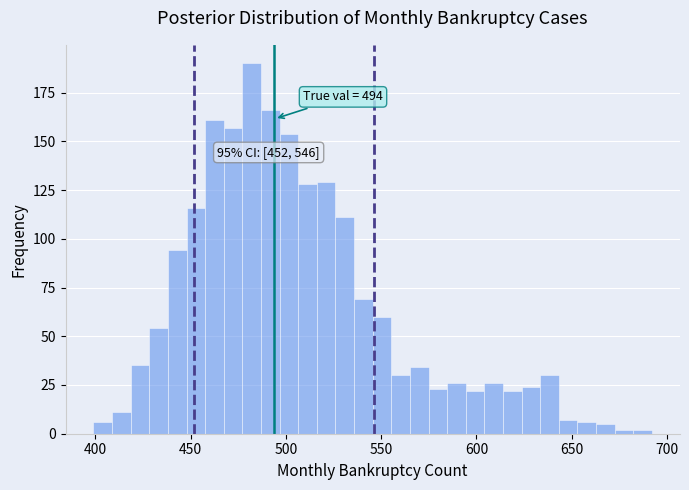

Around what value on the x-axis is the tallest bar? Give the approximate position of its centre, as read against the axis.

480